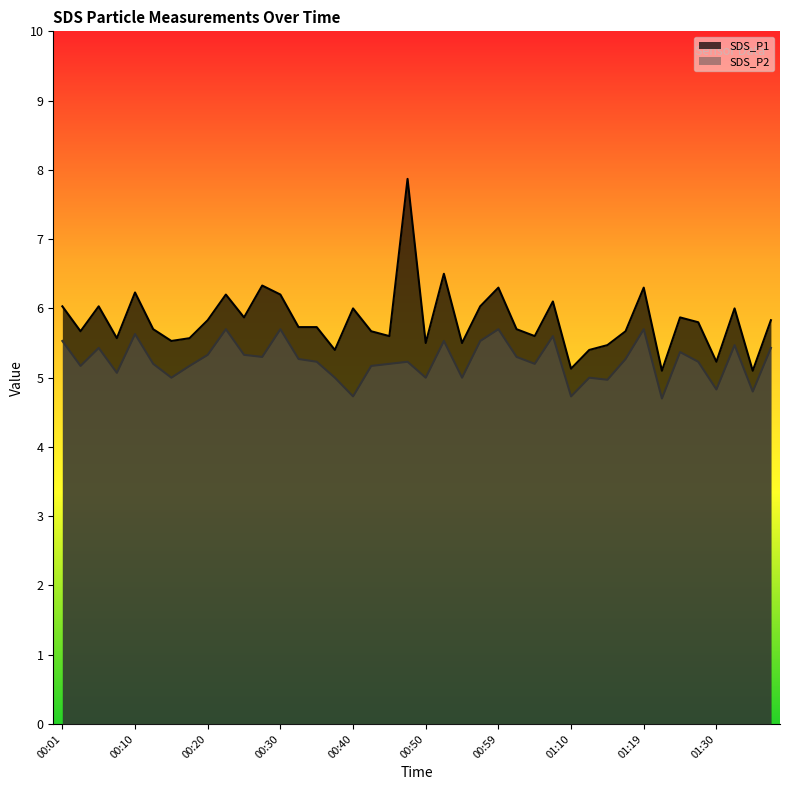

What is the sum of all SDS_P1 values?

232.9